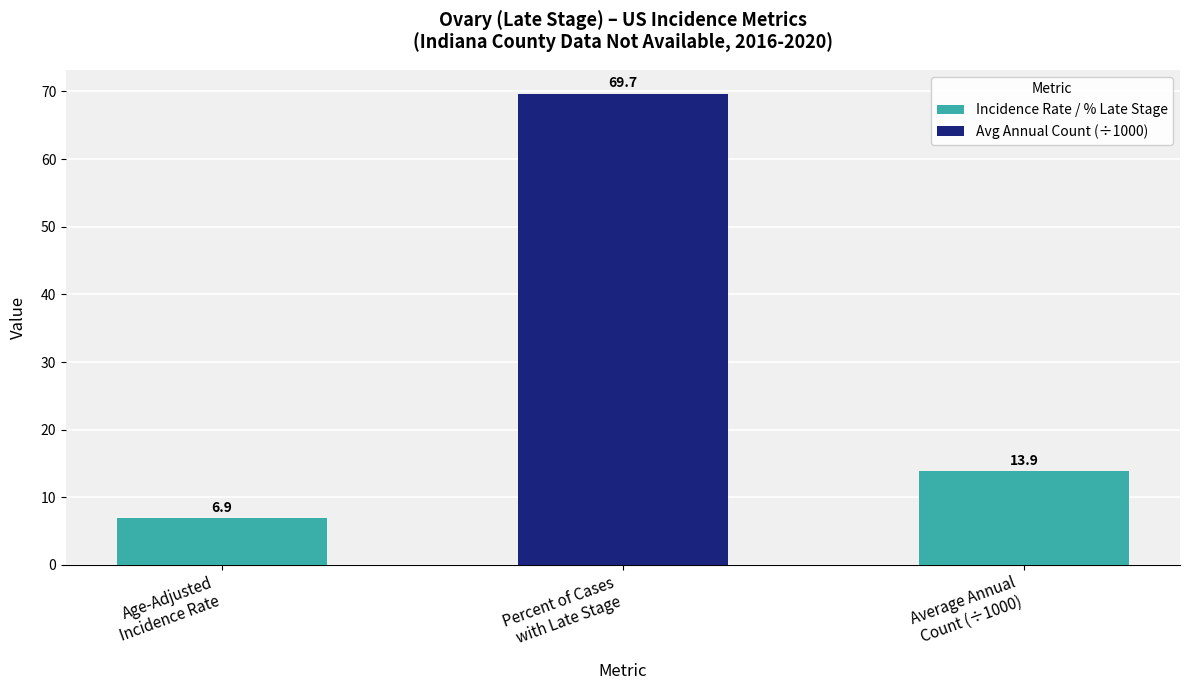

At which label does the data first exceed 13?

Percent of Cases
with Late Stage